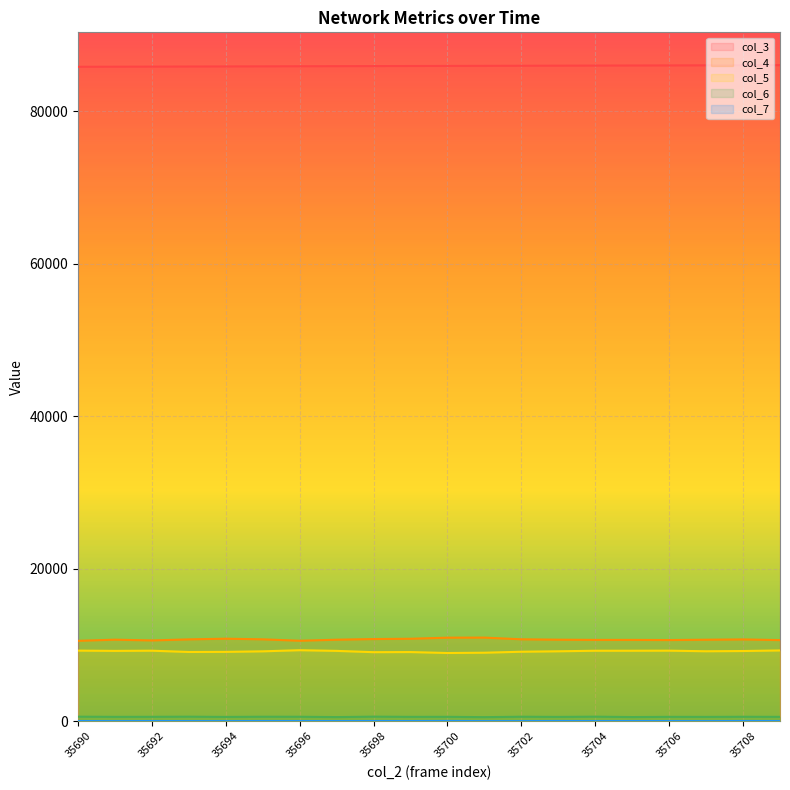

Reading left to right, list all the values displayed in this chart.

col_3: 35690=85844	35691=85855	35692=85866	35693=85878	35694=85889	35695=85900	35696=85912	35697=85923	35698=85934	35699=85945	35700=85957	35701=85968	35702=85979	35703=85990	35704=86002	35705=86013	35706=86024	35707=86036	35708=86047	35709=86058
col_4: 35690=10538	35691=10690	35692=10589	35693=10730	35694=10819	35695=10736	35696=10549	35697=10686	35698=10773	35699=10810	35700=10952	35701=10960	35702=10740	35703=10687	35704=10660	35705=10660	35706=10640	35707=10684	35708=10724	35709=10633
col_5: 35690=9255	35691=9218	35692=9244	35693=9076	35694=9089	35695=9162	35696=9309	35697=9220	35698=9050	35699=9065	35700=8942	35701=8980	35702=9108	35703=9167	35704=9238	35705=9238	35706=9248	35707=9171	35708=9202	35709=9277
col_6: 35690=588	35691=566	35692=571	35693=588	35694=556	35695=582	35696=578	35697=535	35698=592	35699=565	35700=570	35701=527	35702=582	35703=558	35704=589	35705=539	35706=566	35707=560	35708=576	35709=566
col_7: 35690=19	35691=8	35692=18	35693=13	35694=8	35695=20	35696=17	35697=15	35698=19	35699=15	35700=28	35701=10	35702=11	35703=22	35704=13	35705=17	35706=16	35707=9	35708=22	35709=17